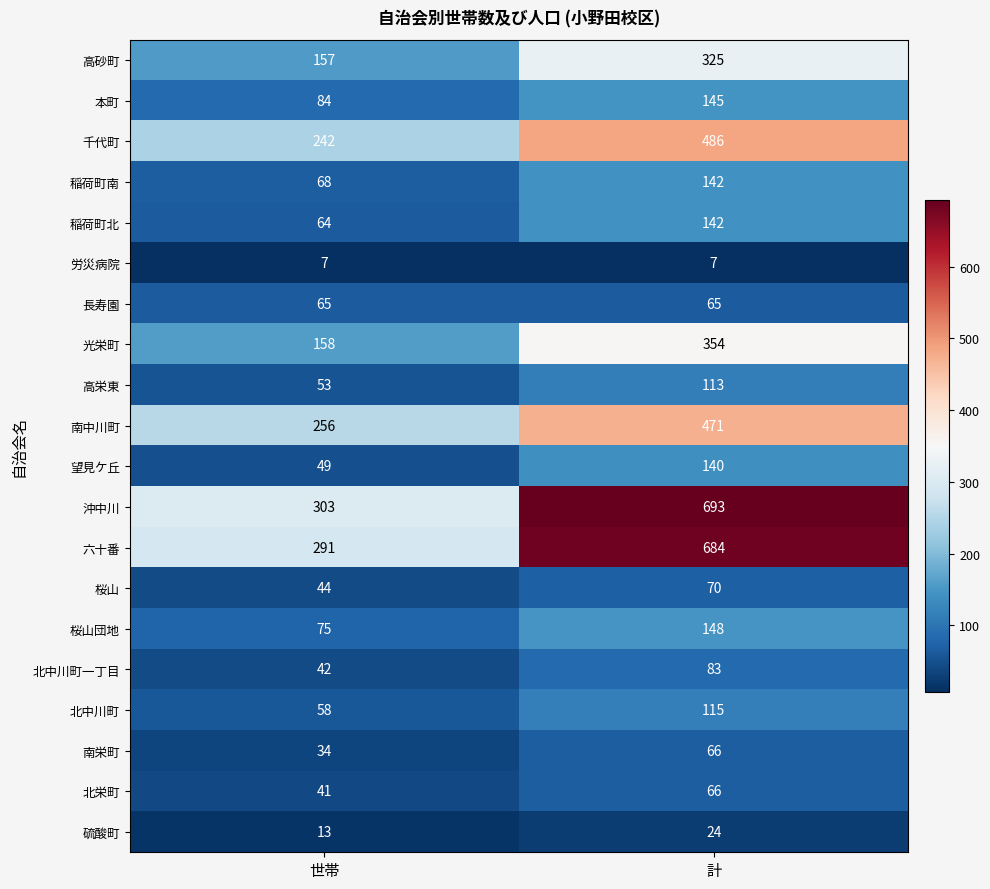

What is the highest value of the 南栄町 series?

66